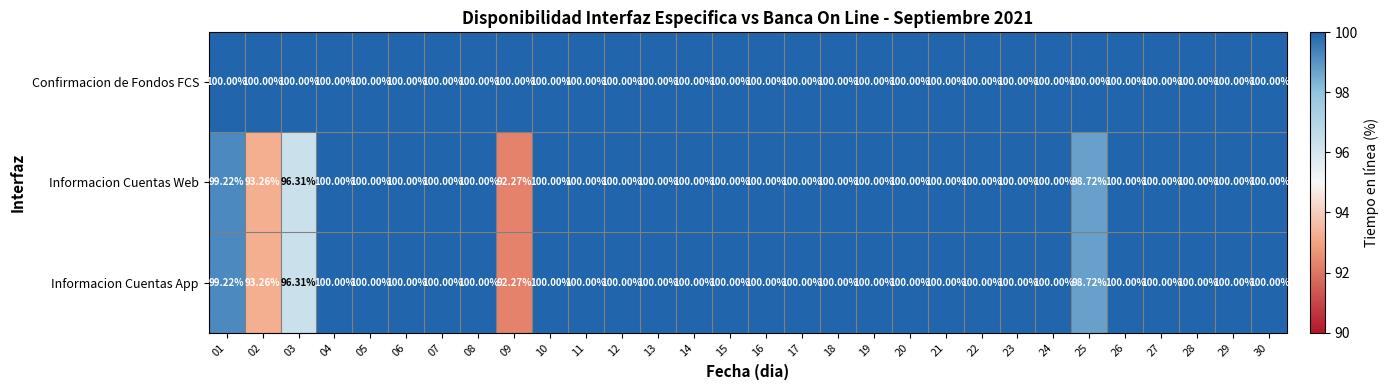

Count the number of categories in the chart.

30